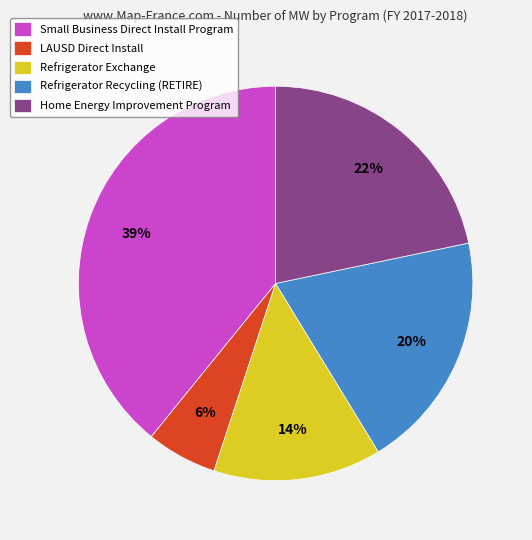

To the nearest percent, what is the average slice percentage?

20%